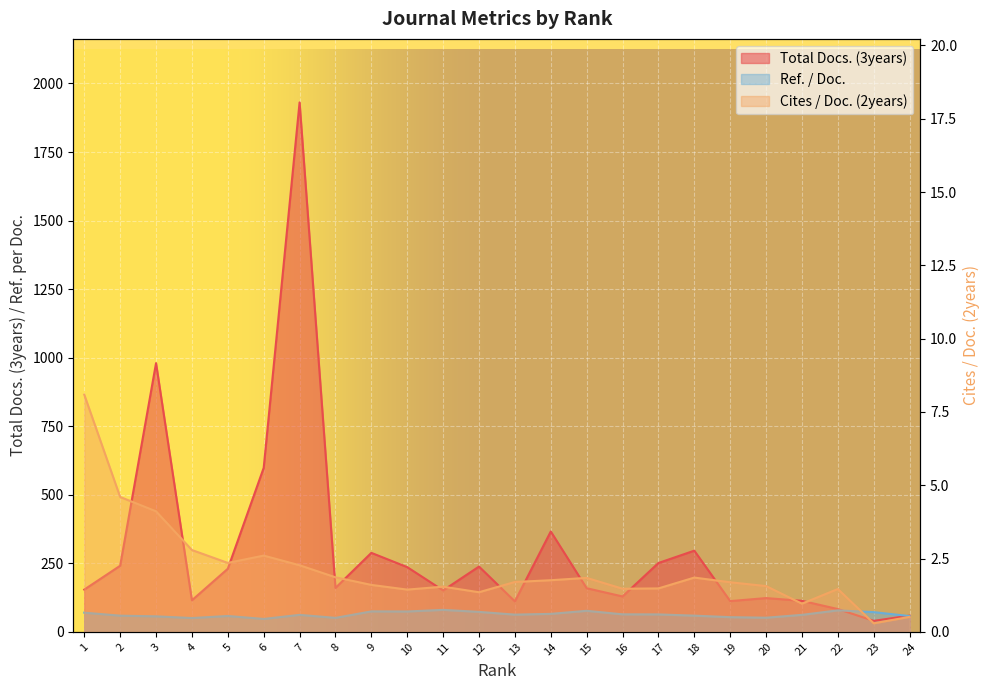

Between 6 and 20, which series saw the biggest shift?

Total Docs. (3years)